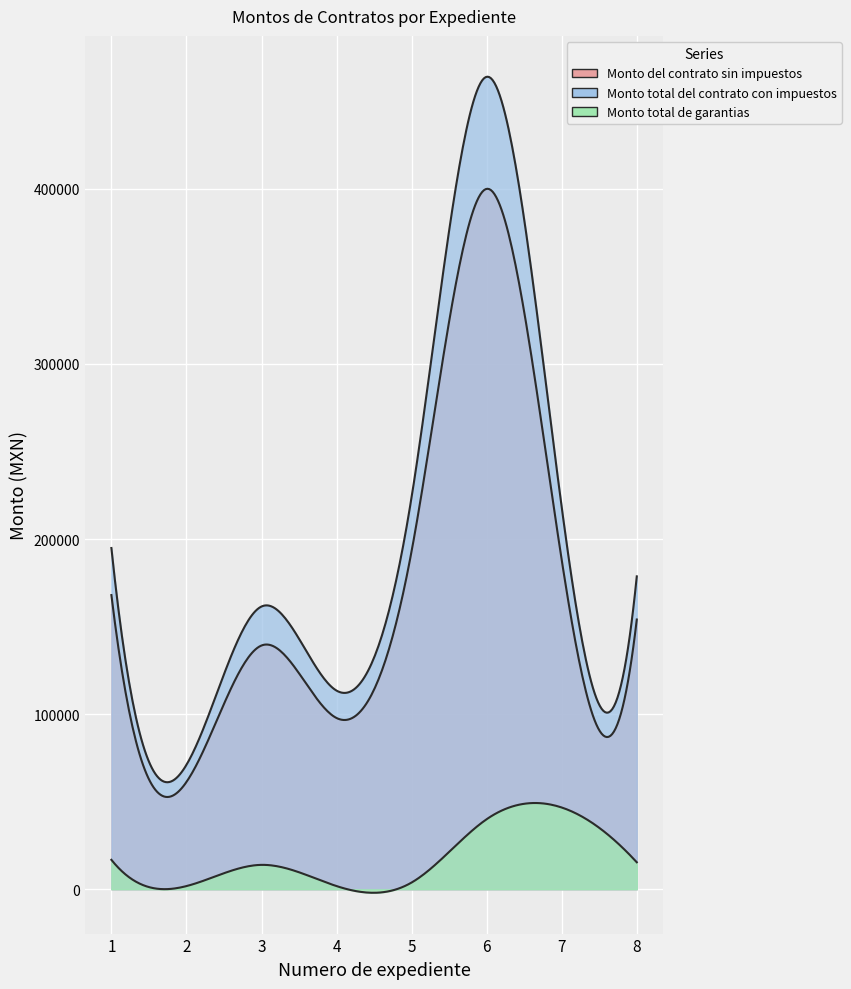

The Monto del contrato sin impuestos series shows 97788.5 at 4. True or false?

True